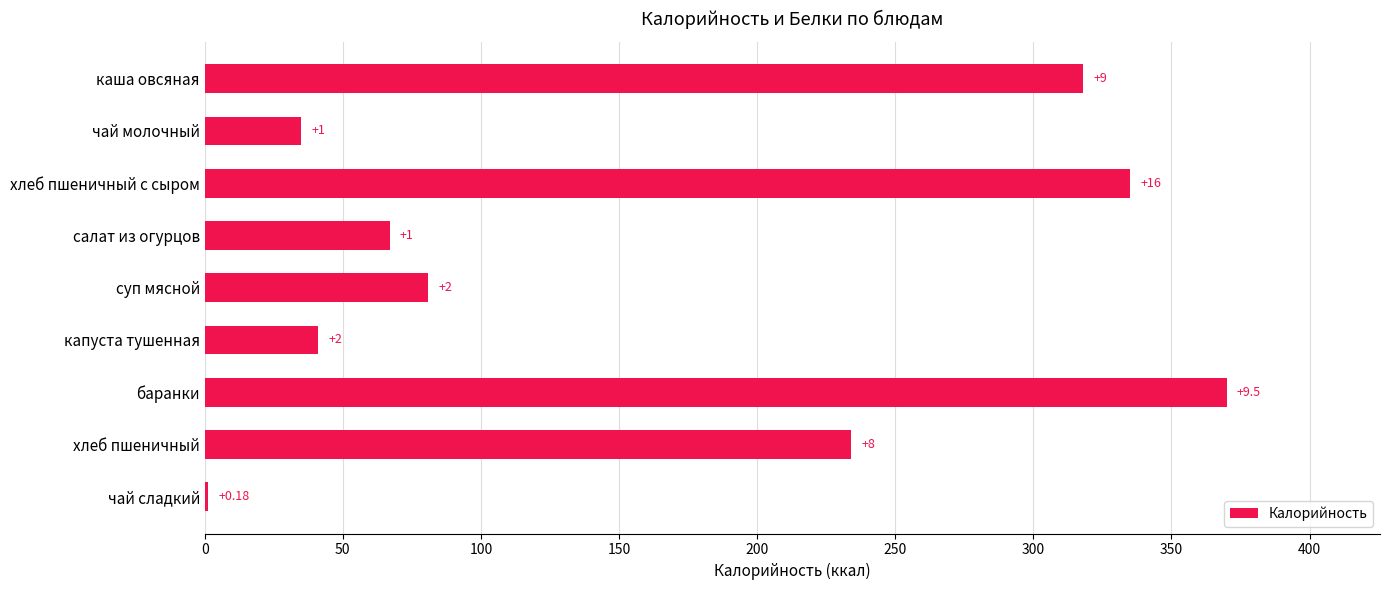

How many bars are there in total?

9